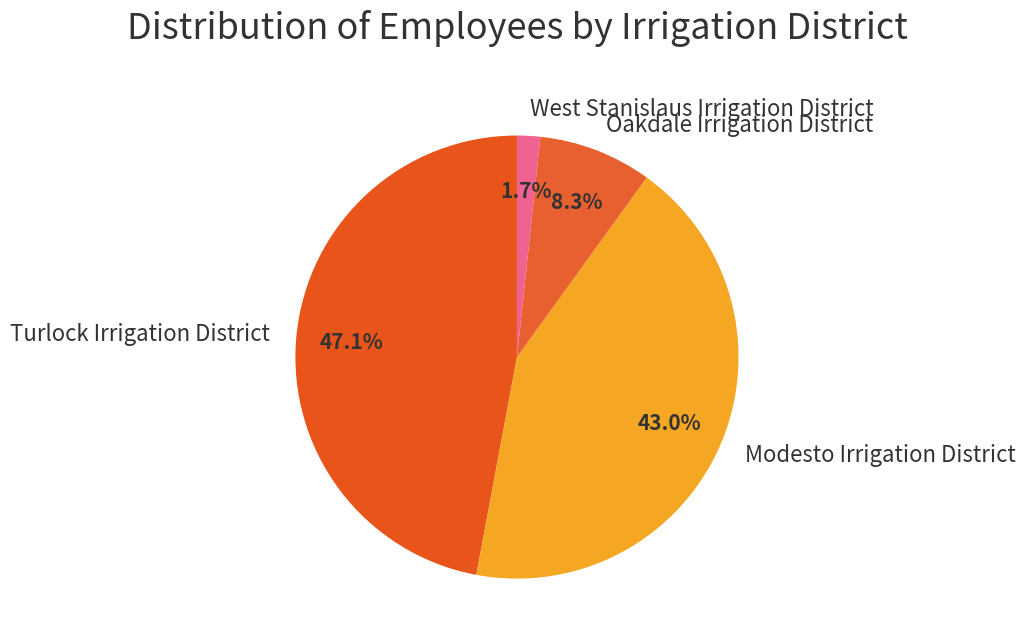

Which category has the smallest portion of the pie?

West Stanislaus Irrigation District